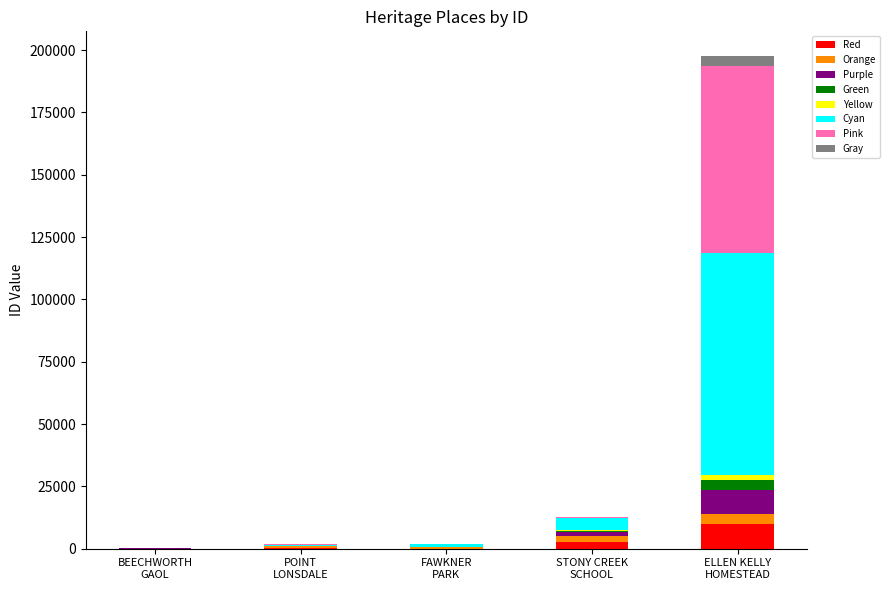

What is the highest value of the Red series?

9882.3